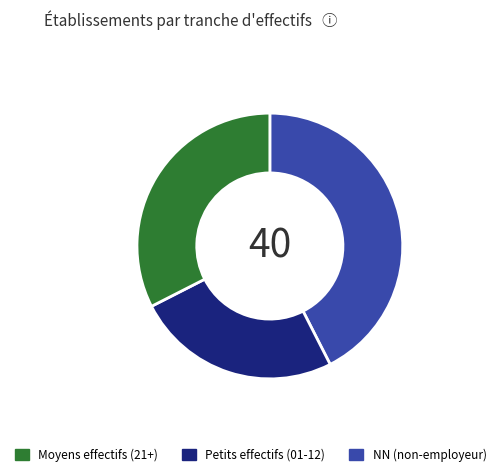

Is there a majority slice in this chart?

No